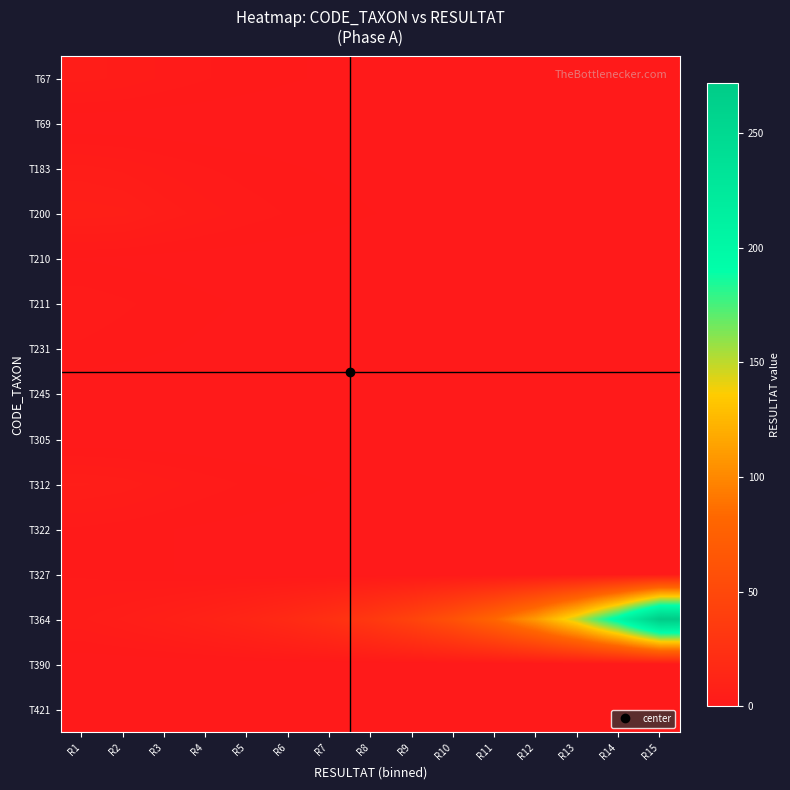

What is the maximum value shown in the chart?

272.0